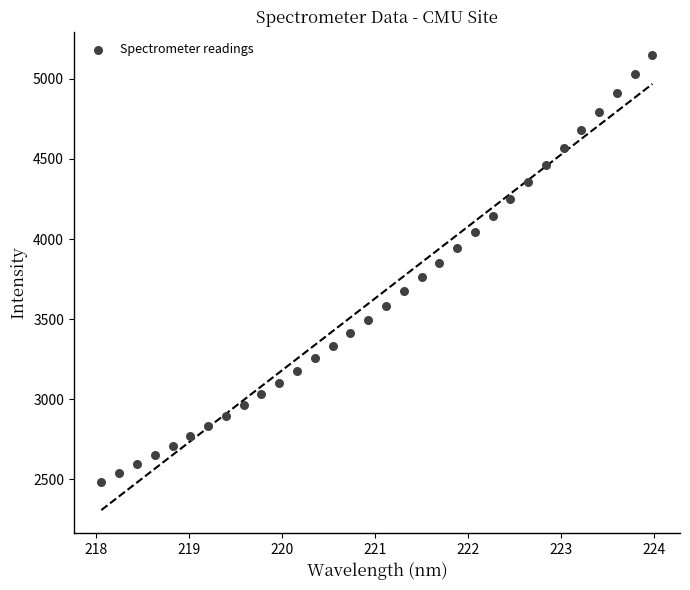

What is the range of X values (max minus min)?

5.9